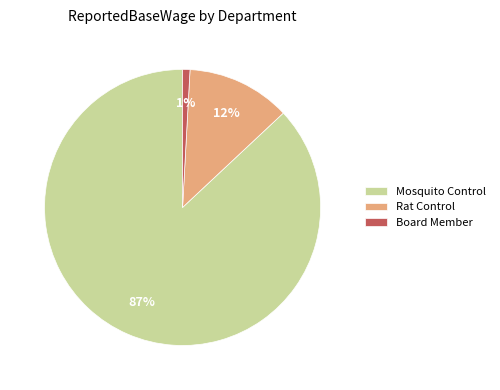

Do Mosquito Control and Rat Control together represent more than half of the pie?

Yes